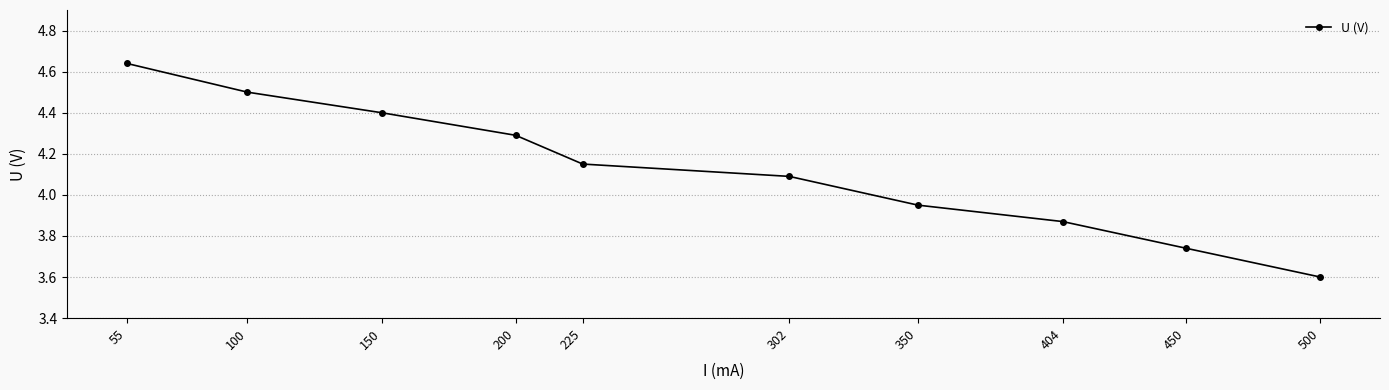

How many values are below 4?

4